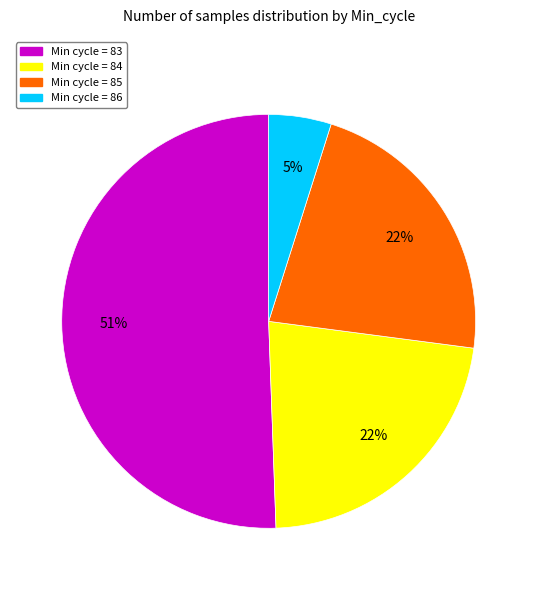

How many slices are in this pie chart?

4